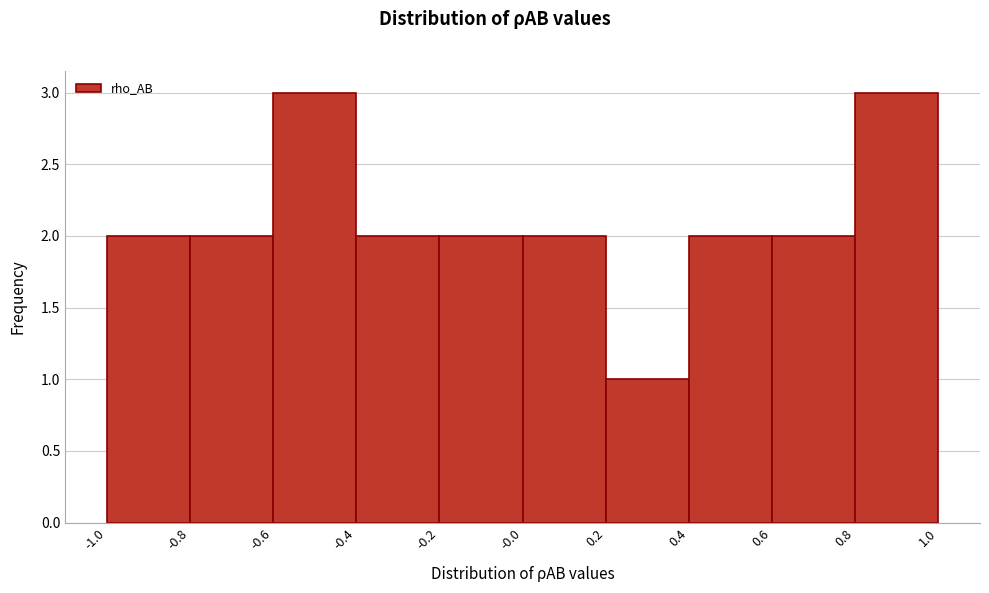

Reading left to right, transcribe this chart: for each bar, give the range it covers on the x-axis and its height. The values are not printed on the chart, so give them approximately, as read against the axis.

-1.0 to -0.8: 2
-0.8 to -0.6: 2
-0.6 to -0.4: 3
-0.4 to -0.2: 2
-0.2 to -0.0: 2
-0.0 to 0.2: 2
0.2 to 0.4: 1
0.4 to 0.6: 2
0.6 to 0.8: 2
0.8 to 1.0: 3